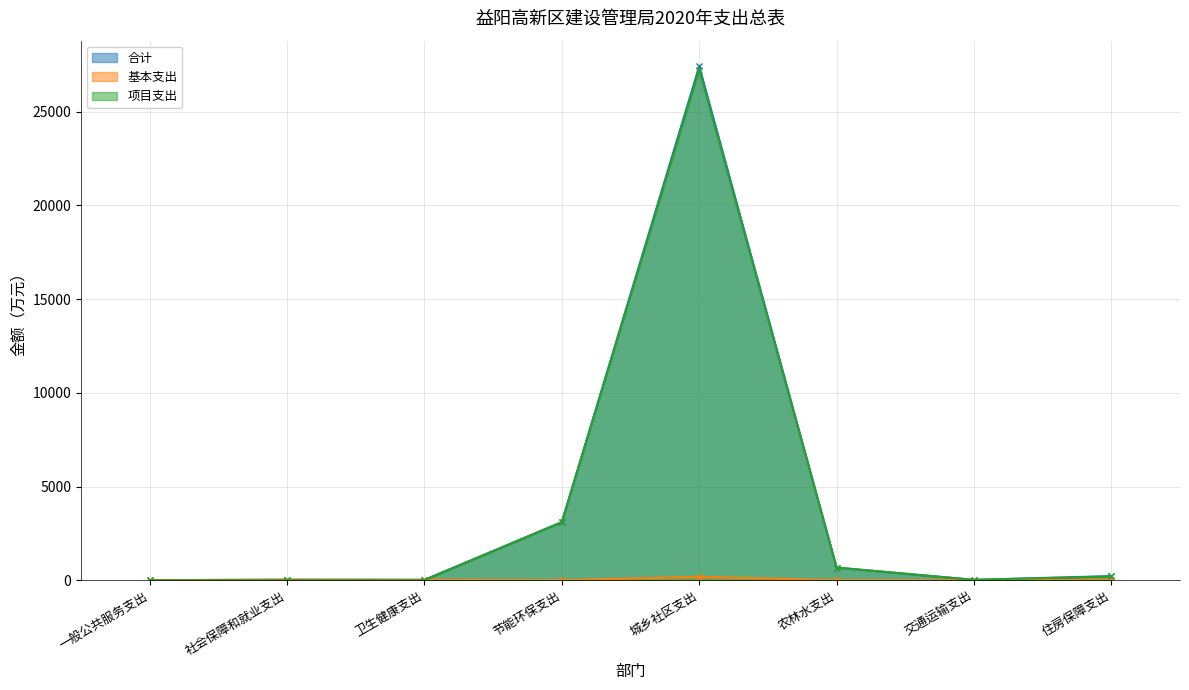

What is the total value across all series at 社会保障和就业支出?

57.7